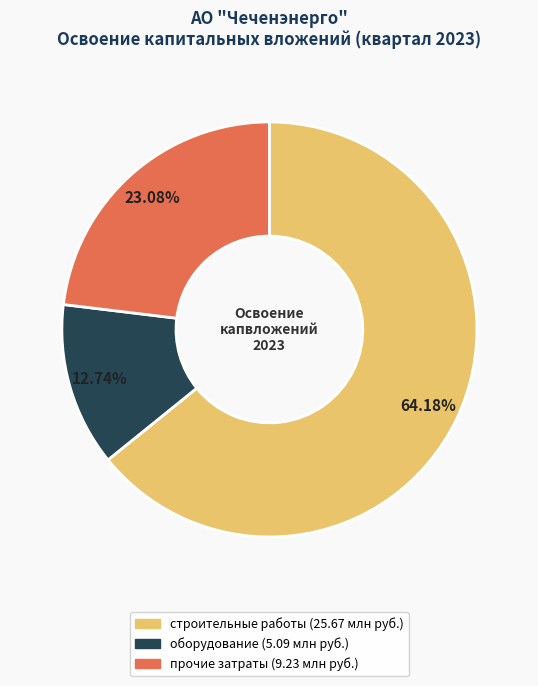

Does any single category account for the majority?

Yes